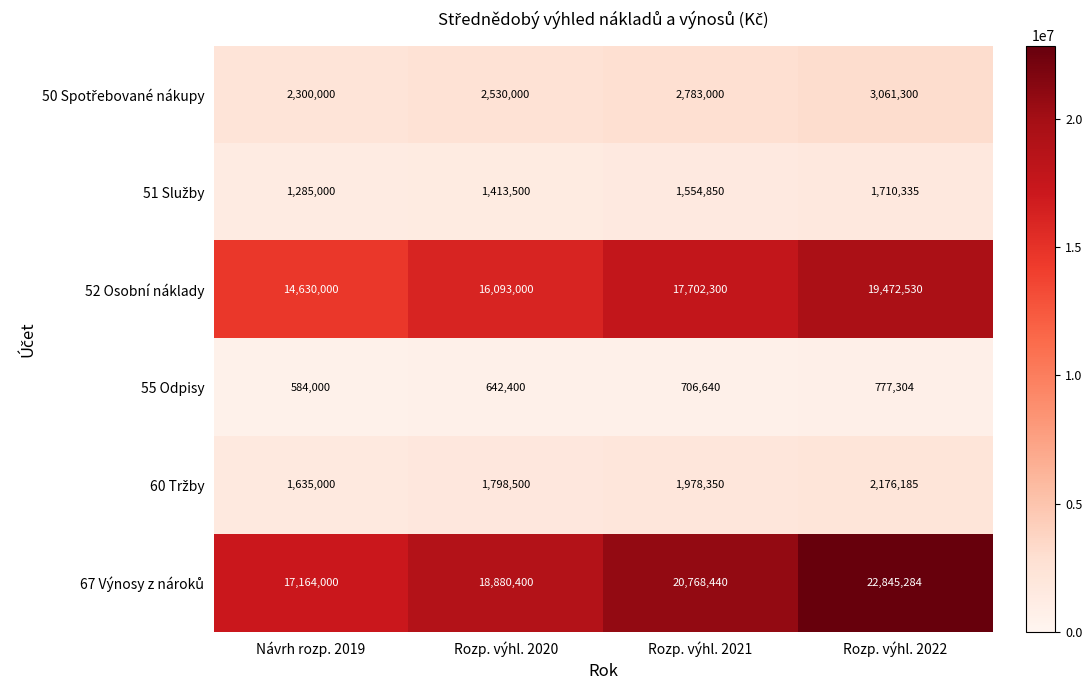

Rank the categories by 52 Osobní náklady value from lowest to highest.

Návrh rozp. 2019, Rozp. výhl. 2020, Rozp. výhl. 2021, Rozp. výhl. 2022